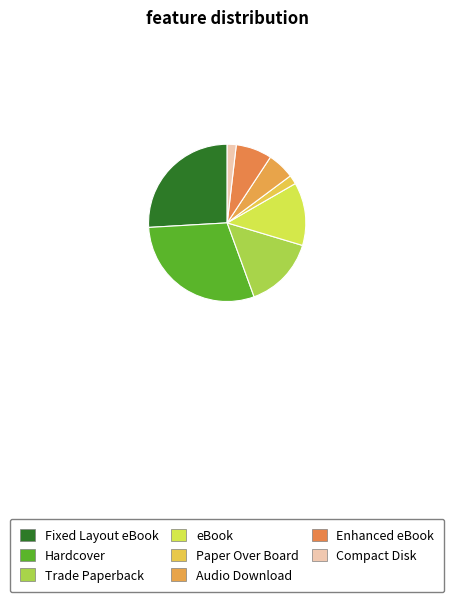

Count the number of slices in the pie.

8